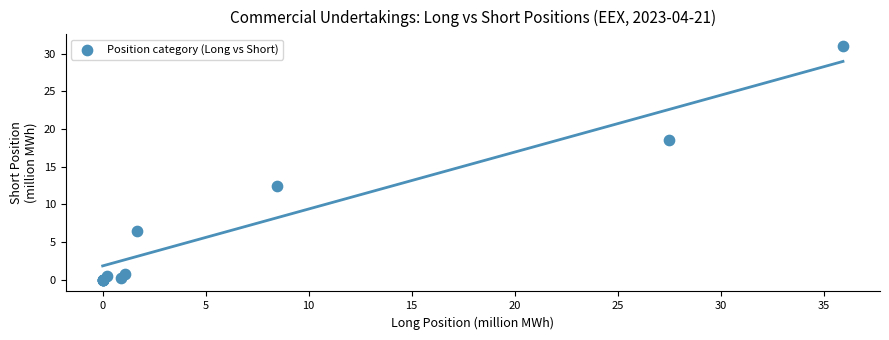

What Y value in the scatter plot is closest to 15?

12.4